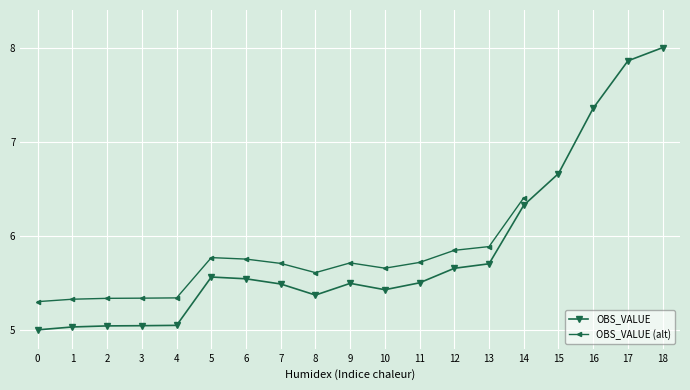

Is it true that OBS_VALUE equals 4.1 at 18?

False